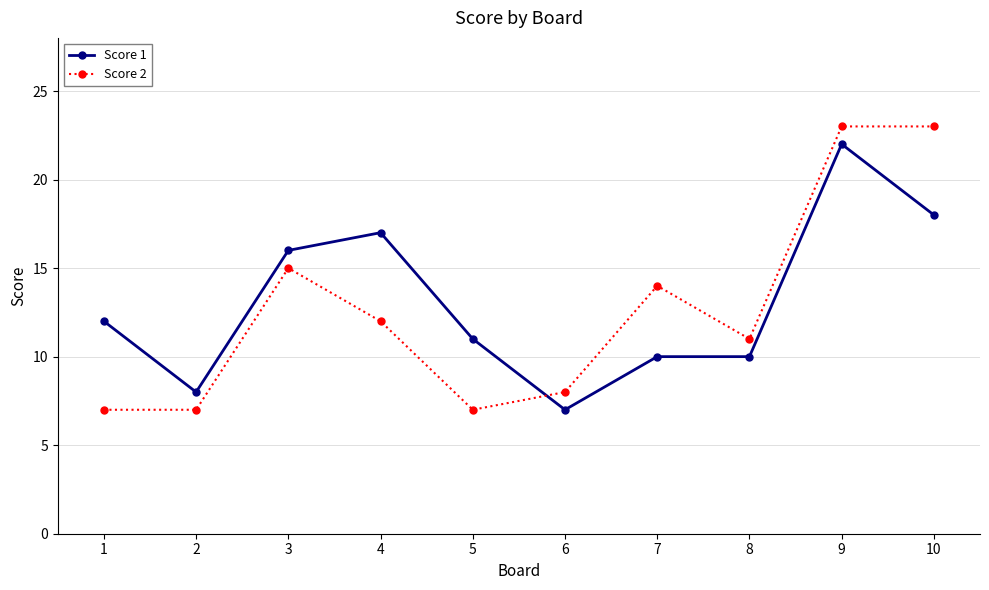

Is this an area chart (filled region under the line)?

No